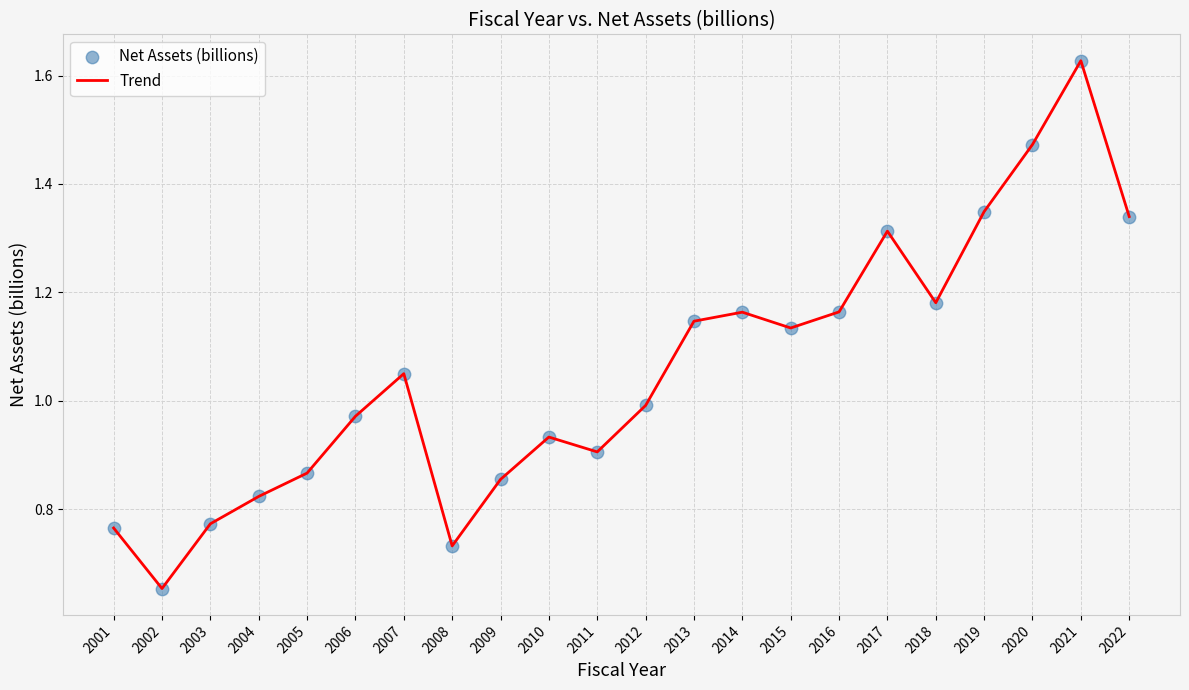

Is it true that the value at 2010 is 0.9?

True